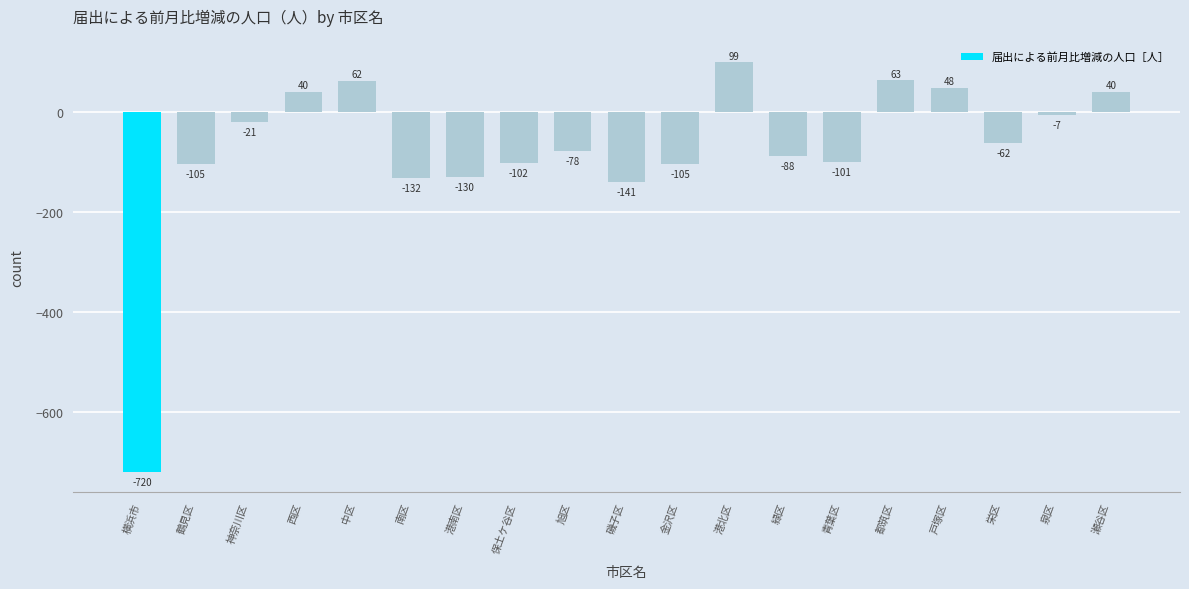

What is the smallest value displayed?

-720